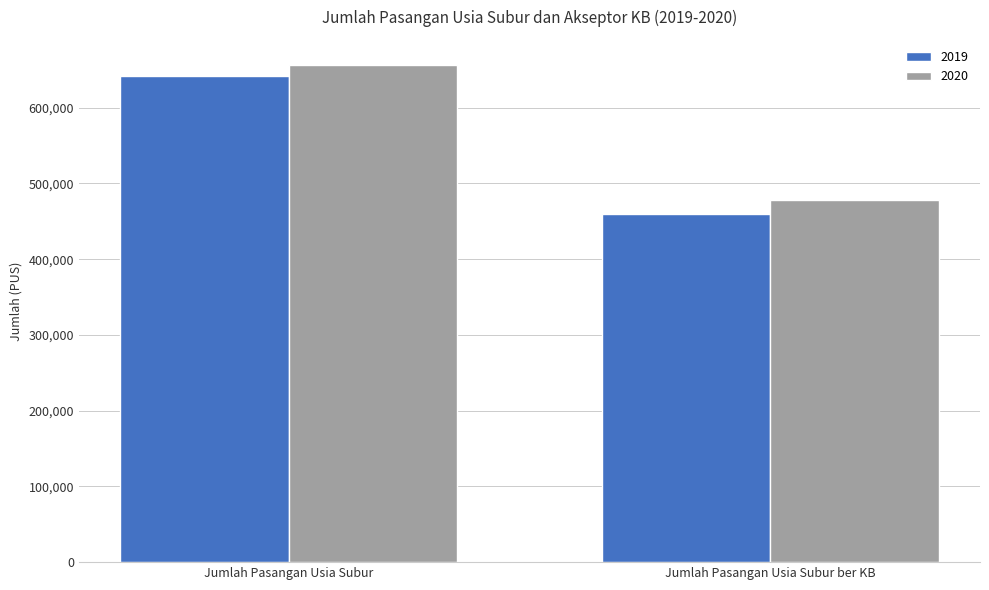

Between Jumlah Pasangan Usia Subur and Jumlah Pasangan Usia Subur ber KB, which series saw the biggest shift?

2019